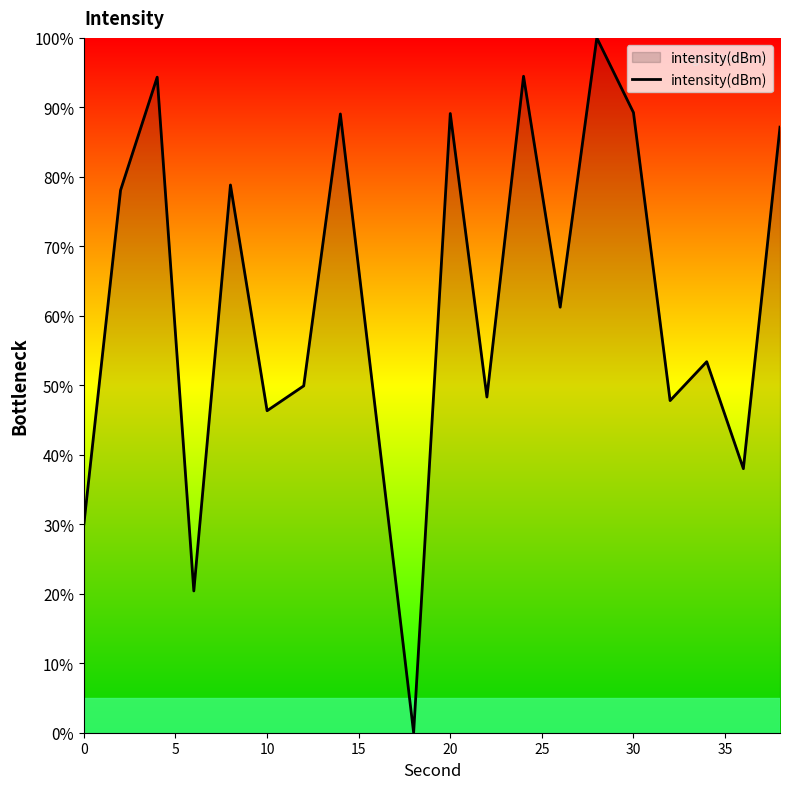

What is the greatest value displayed?

100.0